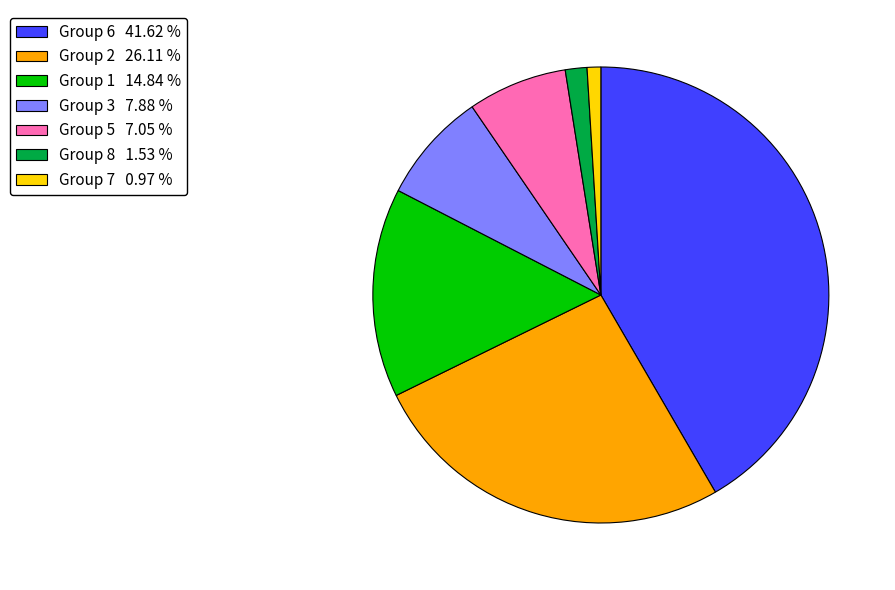

What is the largest slice in the pie chart?

Group 6 41.62 %